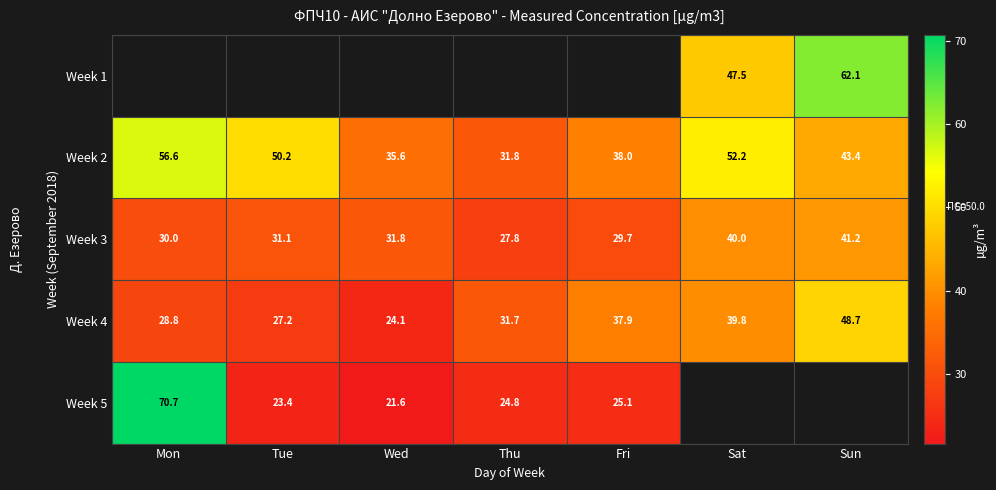

At which label does Week 3 reach its minimum?

Thu